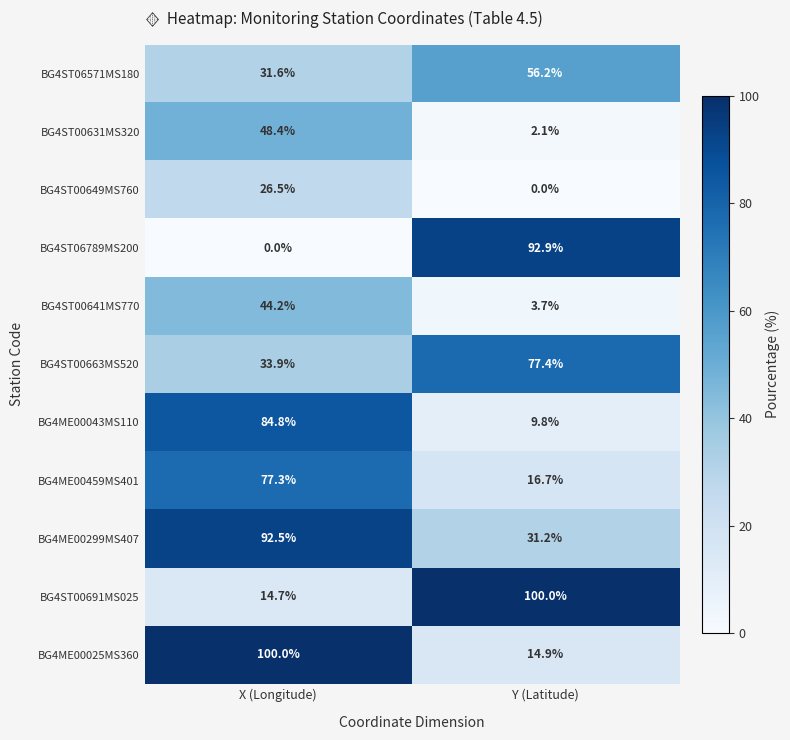

What is the spread (max minus min) of values at Y (Latitude)?

100.0